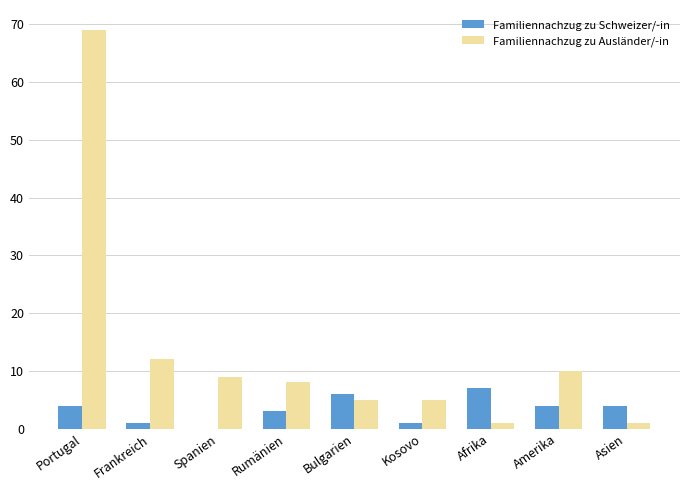

The value of Familiennachzug zu Schweizer/-in at Frankreich is 1. True or false?

True